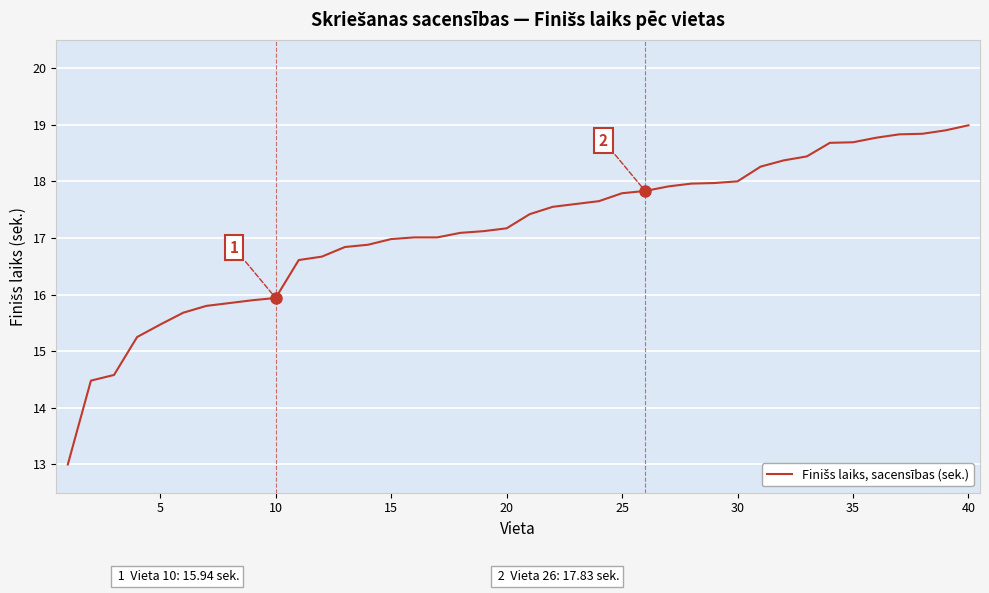

What is the difference between the maximum and minimum values?

6.0